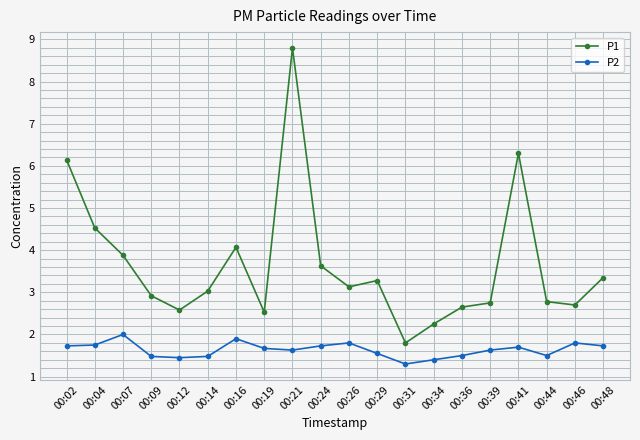

True or false: P2 and P1 intersect in this chart.

False